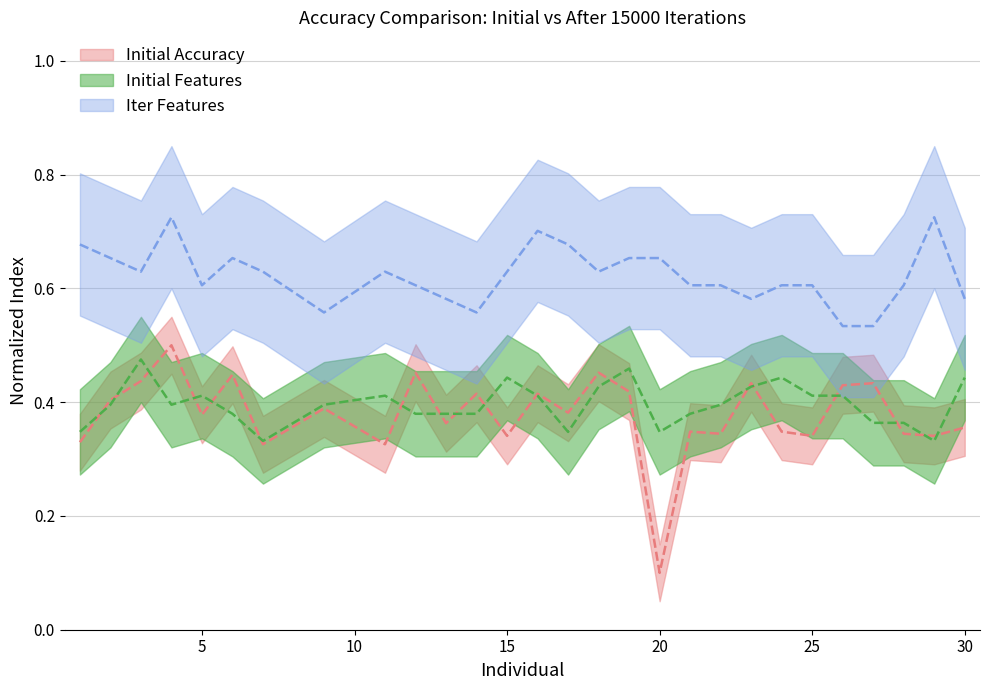

How many interior local valleys does the iter_features series have?

6